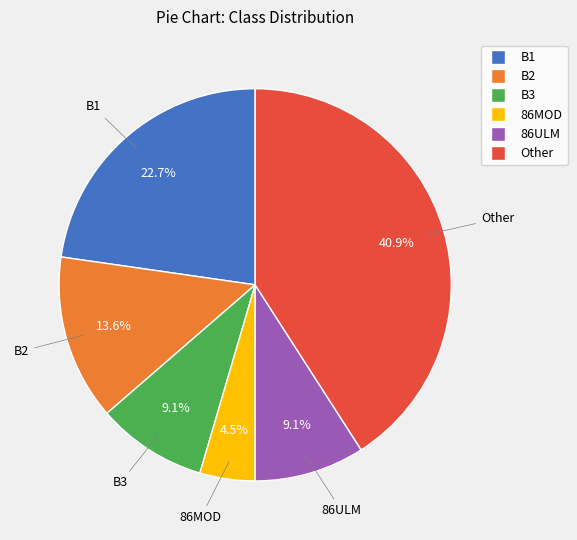

To the nearest percent, what percentage of the pie is B1?

23%